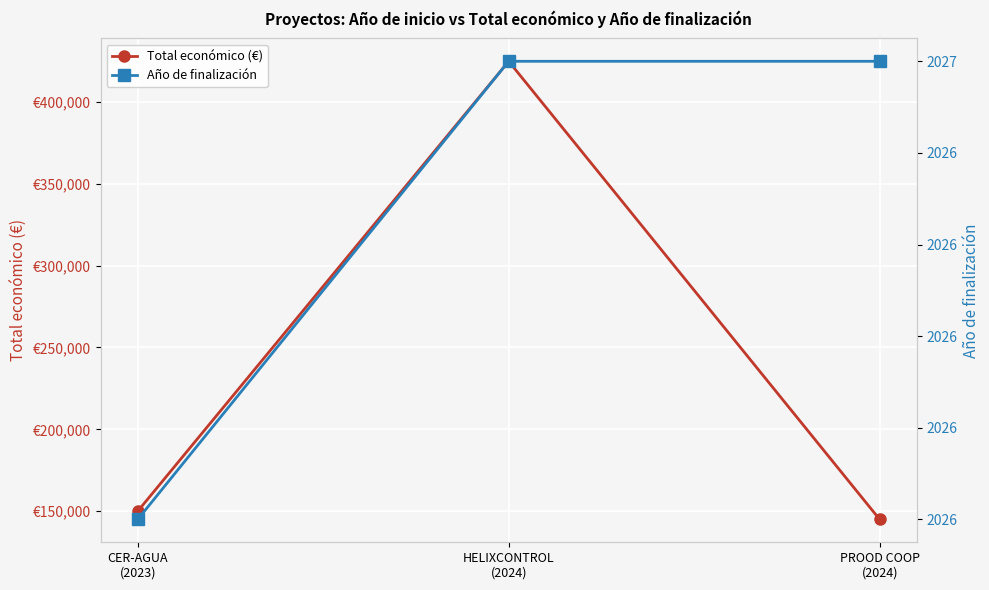

What is the approximate value of Año de finalización at HELIXCONTROL
(2024)?

2027